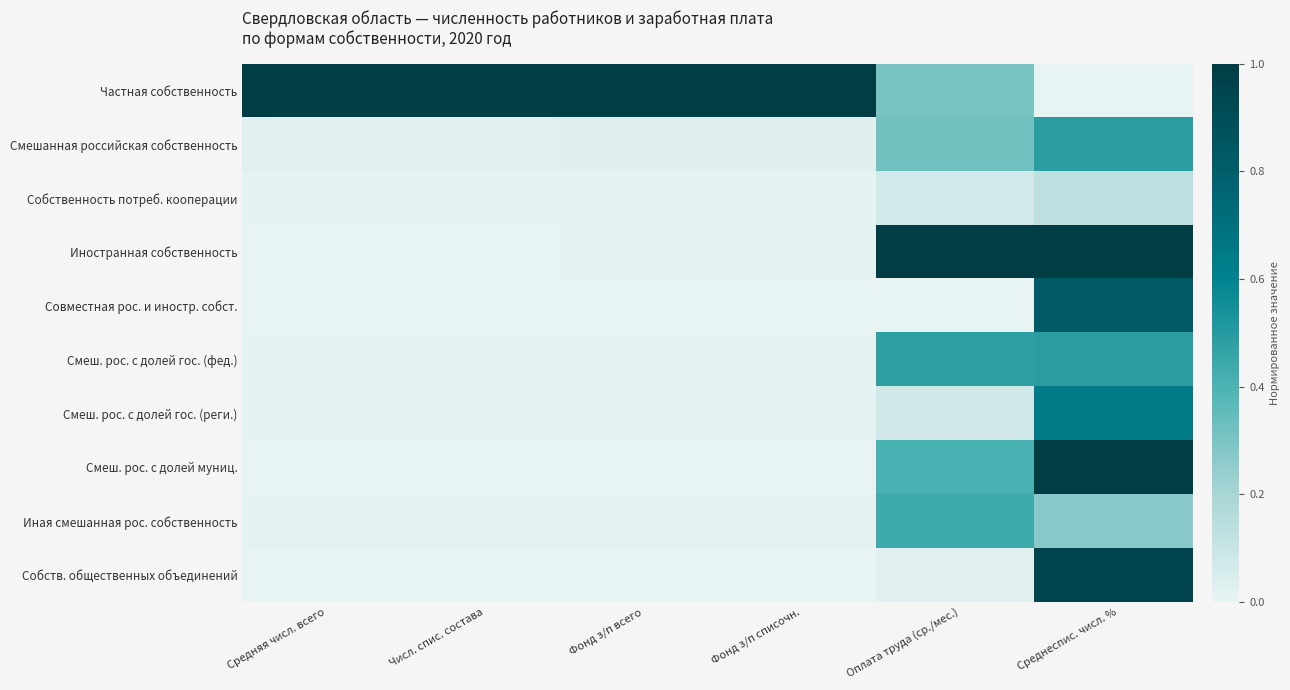

At which category is the sum across all series the highest?

Среднеспис. числ. %